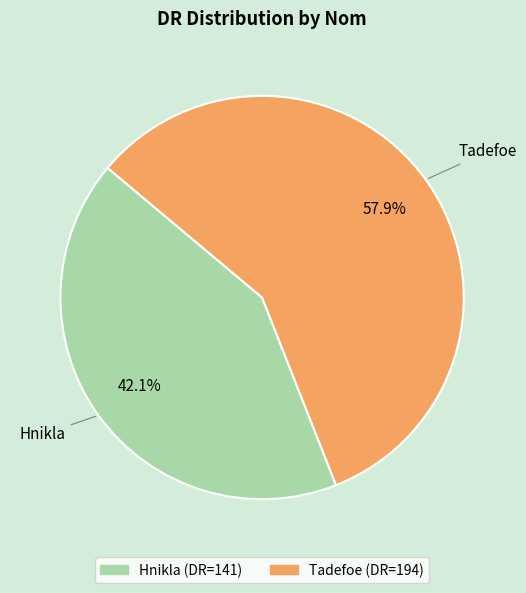

To the nearest percent, what is the difference between the largest and smallest slice percentages?

16%